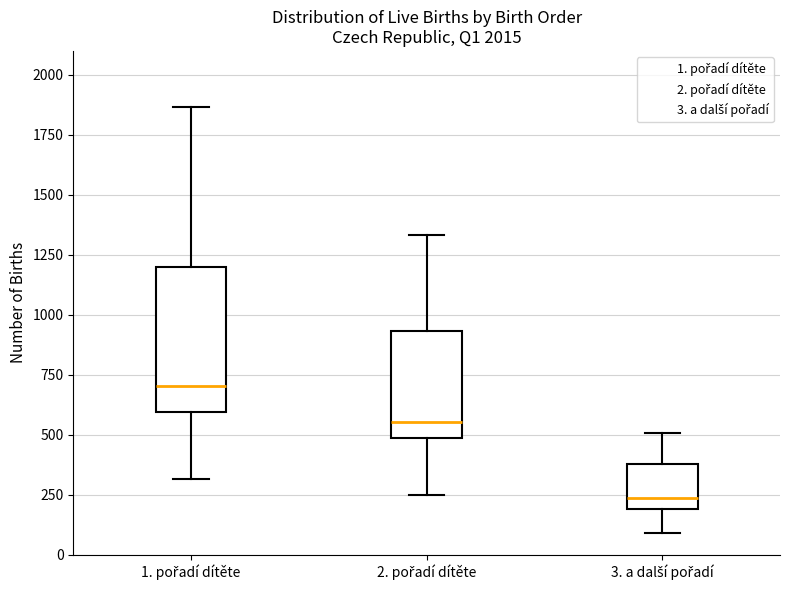

Which box's median line is the highest?

1. pořadí dítěte